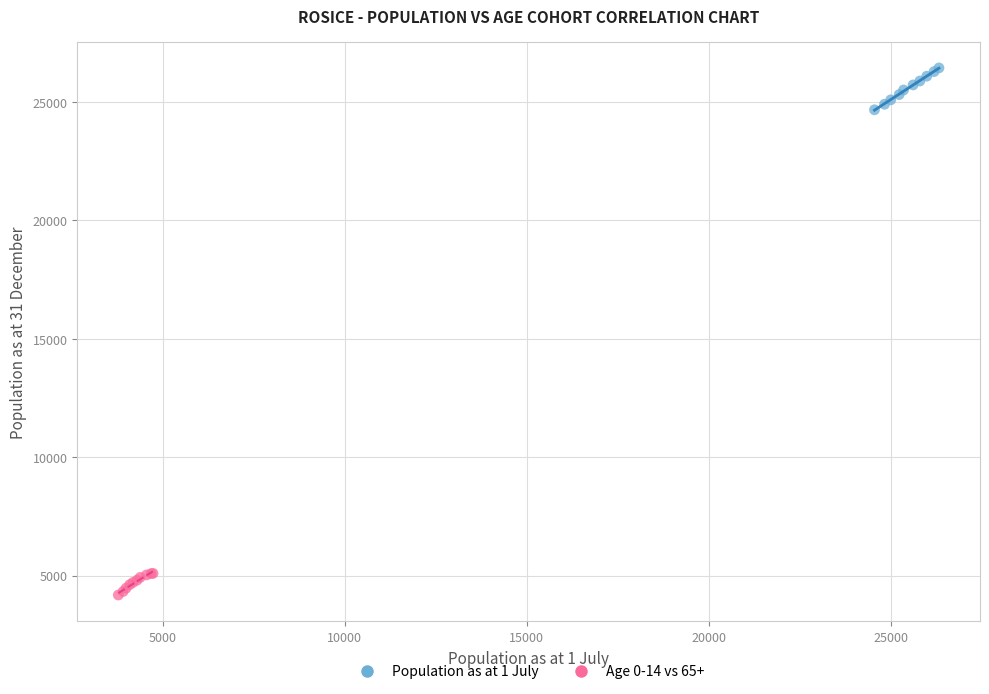

Which series has the widest spread of Y values?

Population as at 1 July